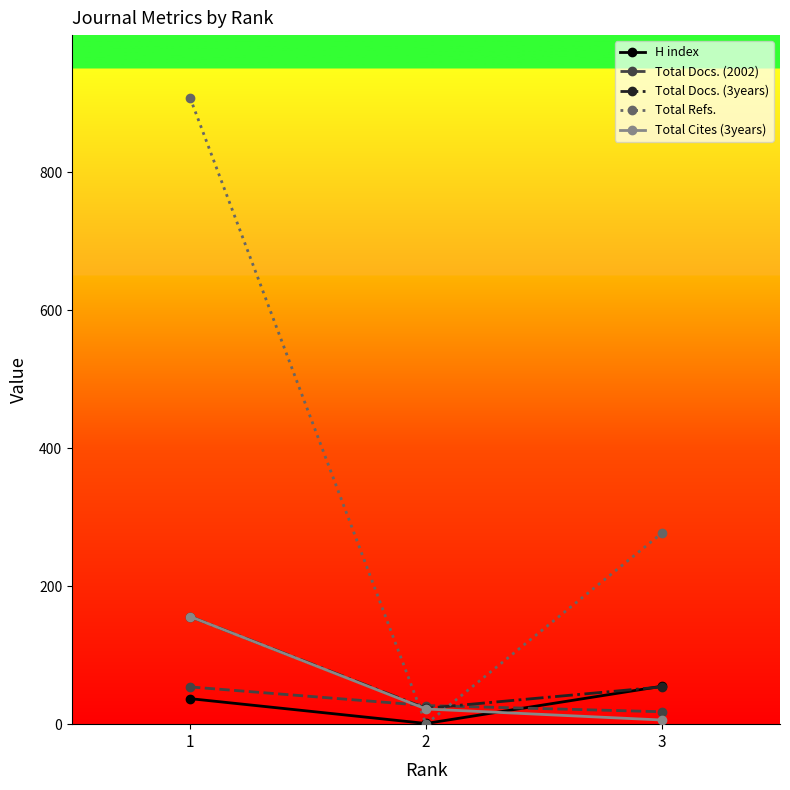

What are all the series names shown in the legend?

H index, Total Docs. (2002), Total Docs. (3years), Total Refs., Total Cites (3years)